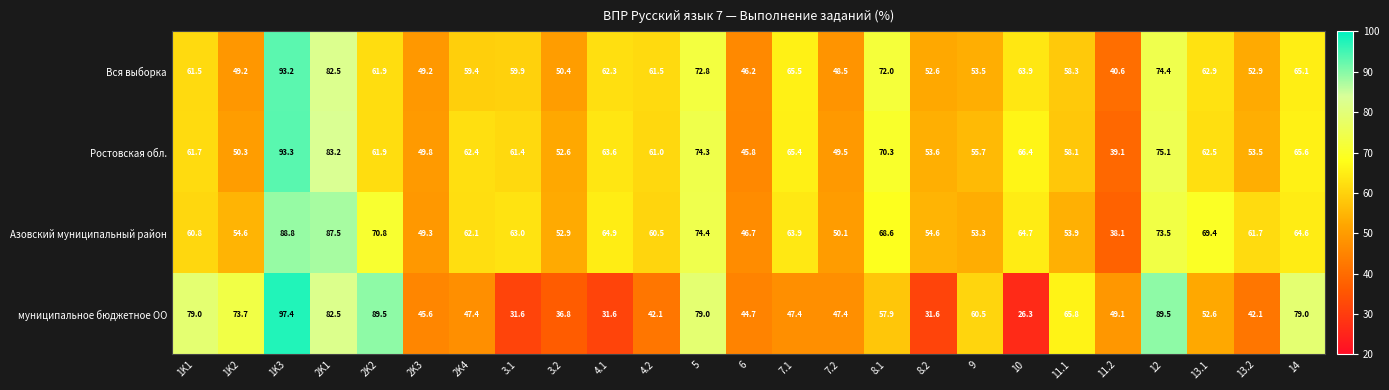

The value of муниципальное бюджетное ОО at 4.2 is 66.8. True or false?

False